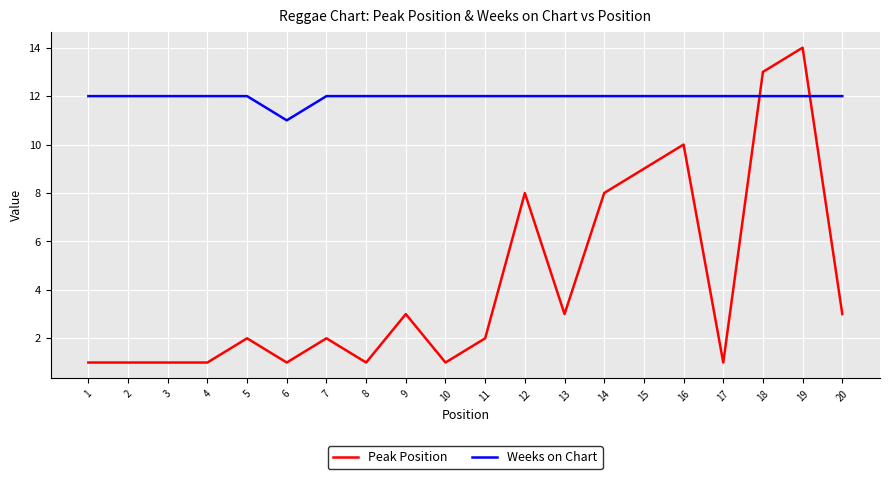

Which series has the largest total across all categories?

Weeks on Chart